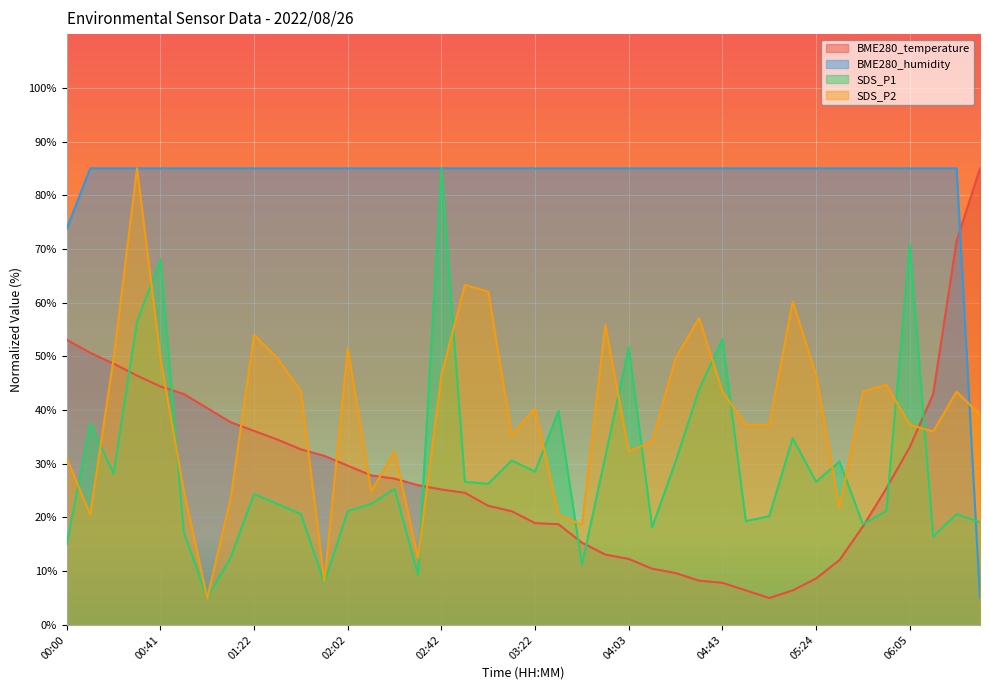

Reading left to right, what are all the values shown in this chart?

BME280_temperature: 53.1	50.7	48.6	46.4	44.4	43.0	40.4	37.7	36.1	34.5	32.7	31.5	29.6	27.8	27.2	26.0	25.2	24.6	22.2	21.2	18.9	18.7	15.3	13.1	12.3	10.5	9.6	8.2	7.8	6.4	5.0	6.4	8.6	12.1	18.3	25.4	33.1	43.0	71.5	85.0
BME280_humidity: 73.8	85.0	85.0	85.0	85.0	85.0	85.0	85.0	85.0	85.0	85.0	85.0	85.0	85.0	85.0	85.0	85.0	85.0	85.0	85.0	85.0	85.0	85.0	85.0	85.0	85.0	85.0	85.0	85.0	85.0	85.0	85.0	85.0	85.0	85.0	85.0	85.0	85.0	85.0	5.0
SDS_P1: 15.0	37.6	28.2	56.4	68.1	17.2	5.0	12.5	24.4	22.5	20.6	7.8	21.2	22.5	25.3	9.3	85.0	26.6	26.3	30.6	28.5	39.8	11.2	31.4	51.7	18.2	30.4	43.8	53.2	19.3	20.2	34.7	26.6	30.4	18.7	21.2	70.9	16.5	20.6	19.1
SDS_P2: 31.0	20.5	49.7	85.0	49.7	24.8	5.0	23.6	54.0	49.7	43.4	8.1	51.5	24.8	32.3	12.4	46.6	63.3	62.1	35.4	40.3	20.5	18.6	55.9	32.3	34.1	49.7	57.1	43.4	37.2	37.2	60.2	46.6	21.7	43.4	44.7	37.2	36.0	43.4	39.1